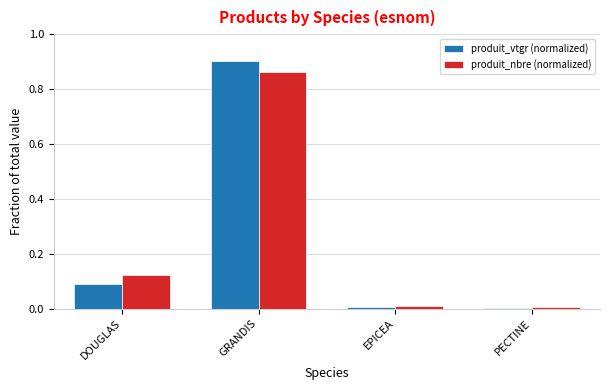

Which category has the highest value in the produit_vtgr (normalized) series?

GRANDIS